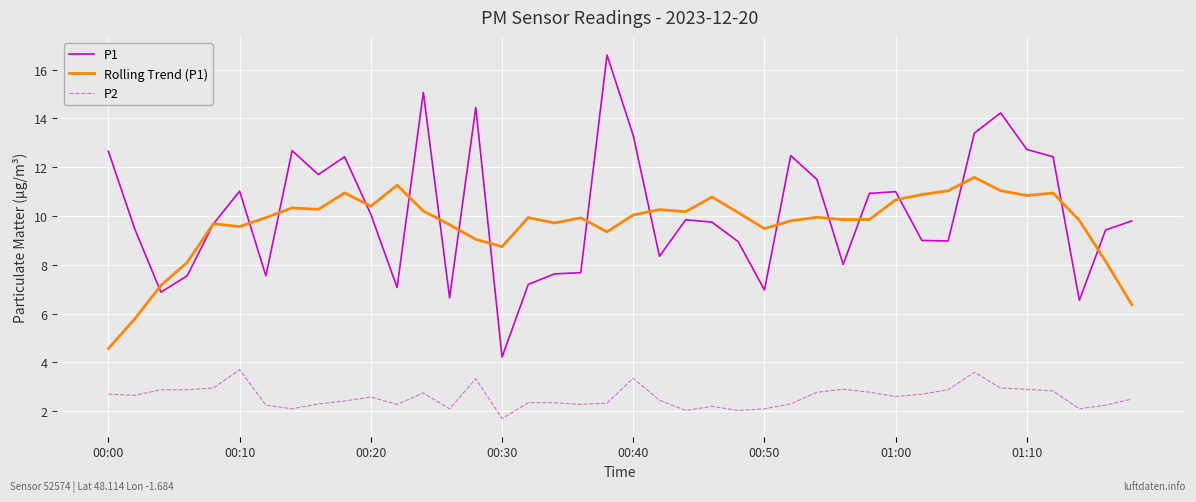

List the series in order of their peak value, highest first.

P1, Rolling Trend (P1), P2